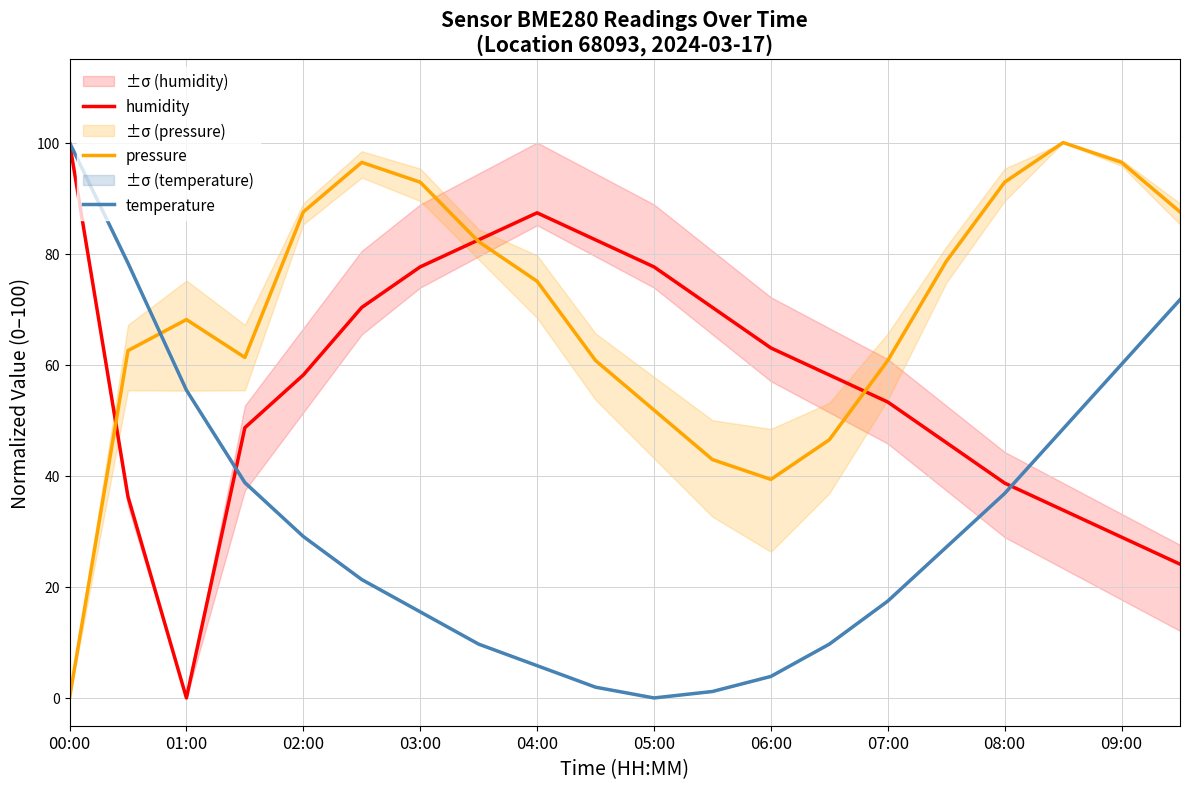

At which label does temperature reach its peak?

00:00